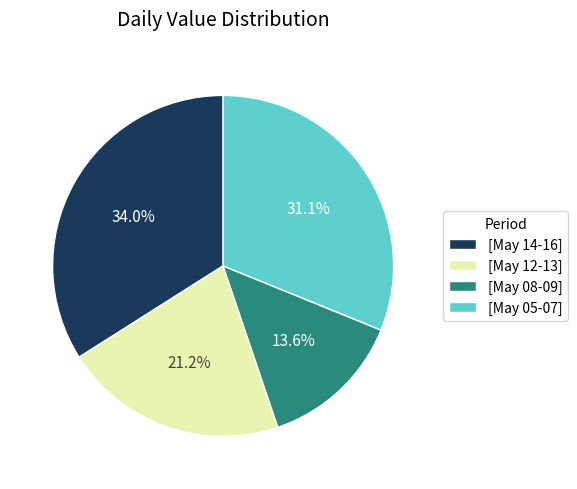

Which category has the biggest portion of the pie?

[May 14-16]